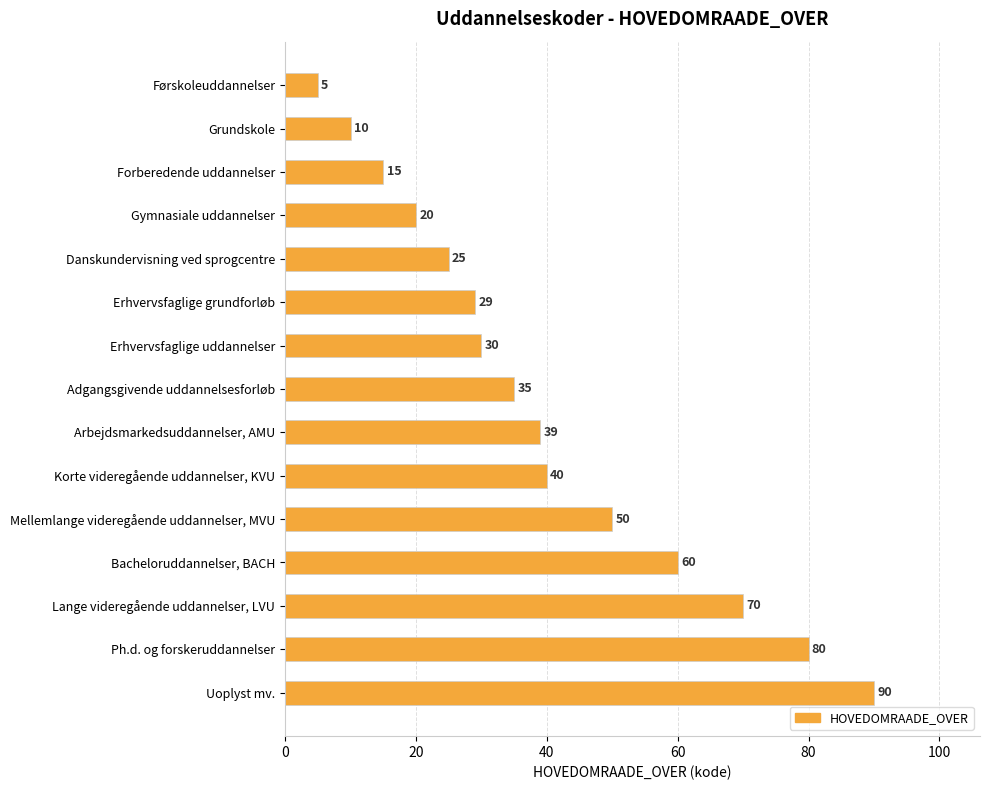

What is the minimum value shown in the chart?

5